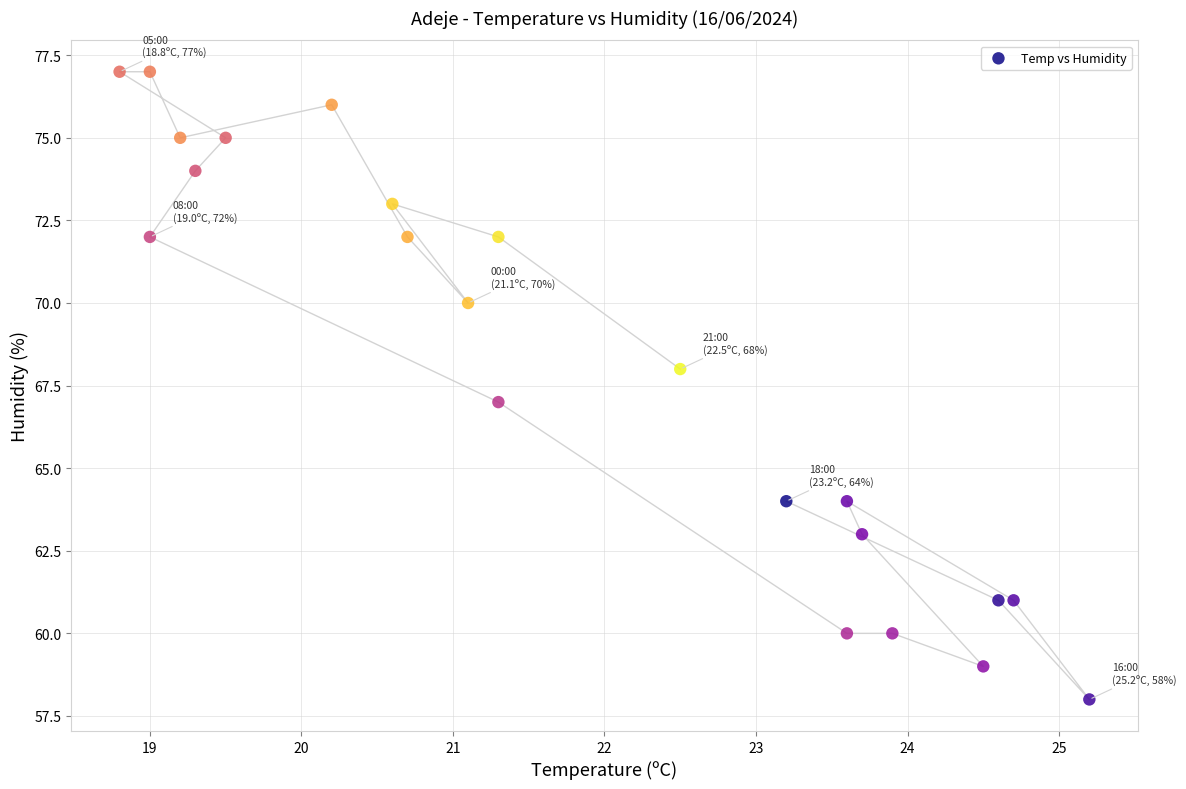

Count the number of points in this scatter plot.

22